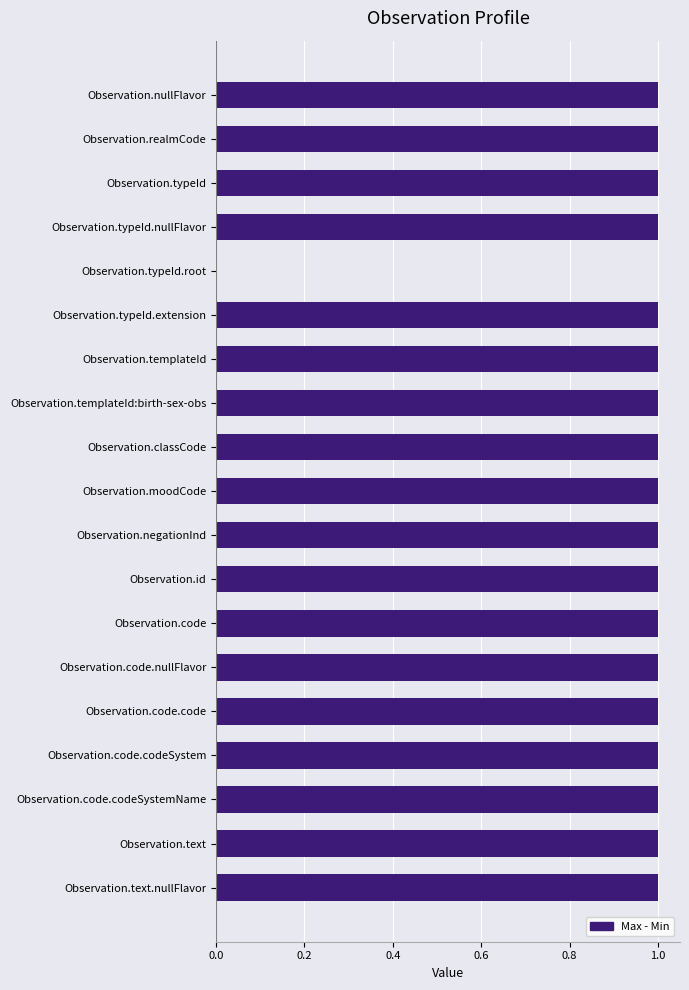

What is the ratio of the value at Observation.realmCode to the value at Observation.code.codeSystemName?

1.0